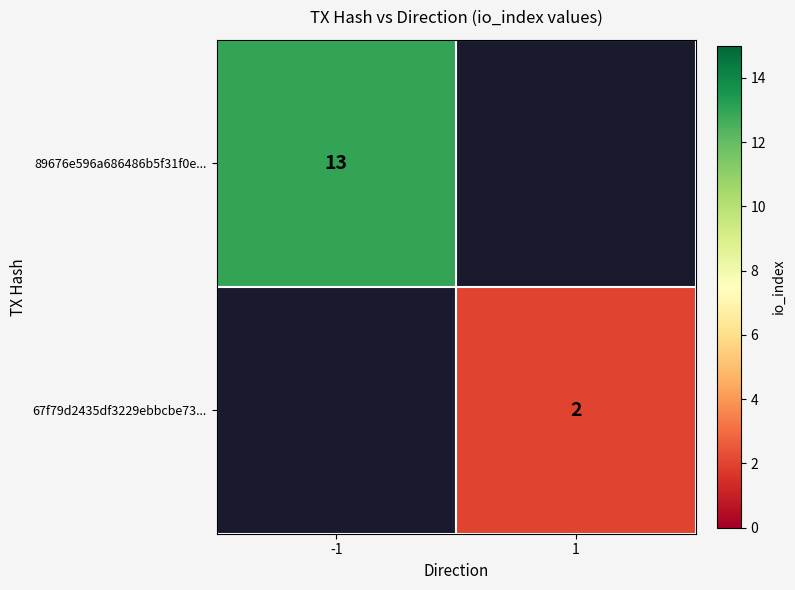

Is it true that 67f79d2435df3229ebbcbe73... equals 2 at 1?

True